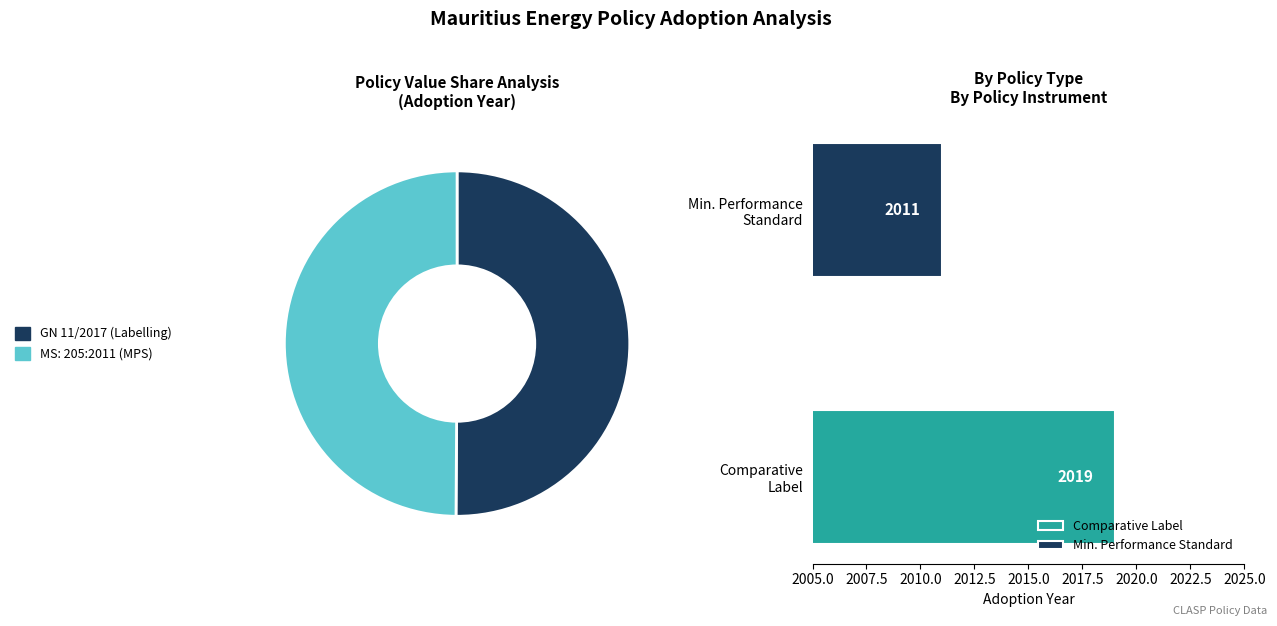

Rank the categories by value from lowest to highest.

MS: 205:2011 Energy efficiency and labelling, GN 11/2017: Energy Efficiency (Labelling)